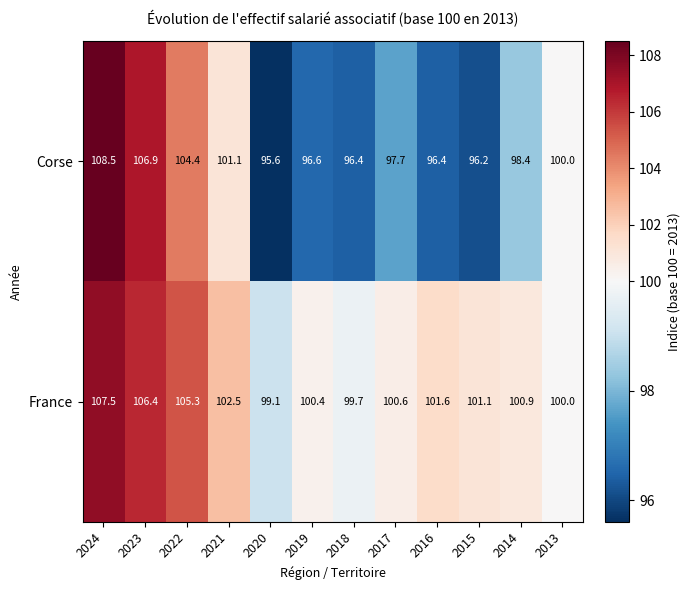

What is the maximum value shown in the chart?

108.5